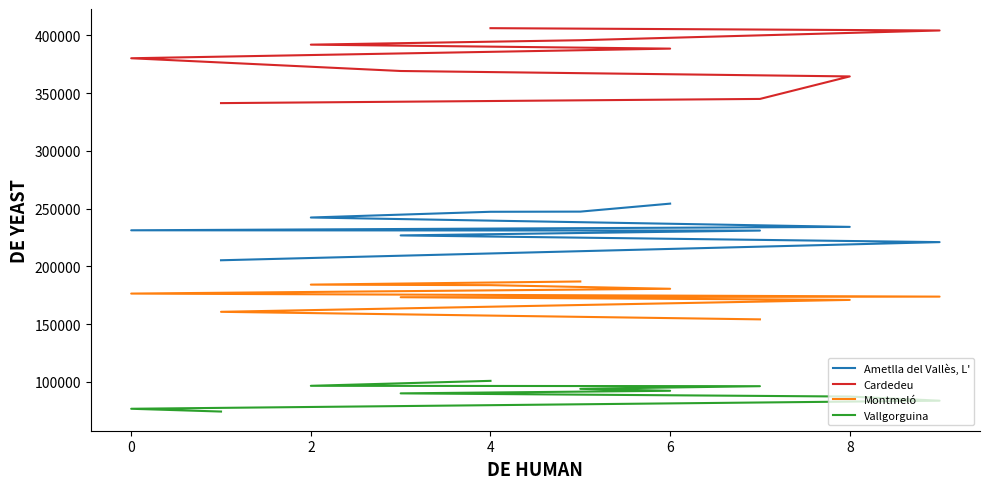

How many data points in Vallgorguina are less than 92200?

5